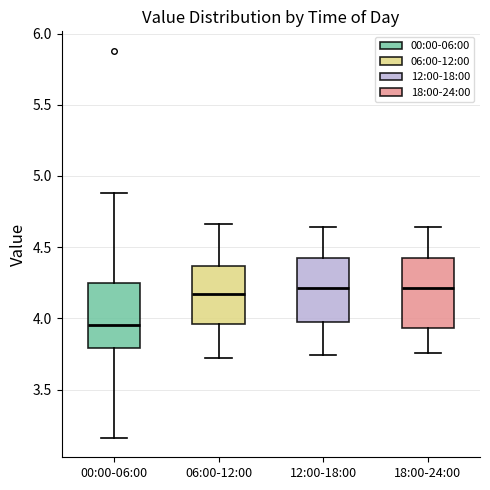

Where is the upper edge of the box for 06:00-12:00 on the y-axis? The values are not printed on the chart, so give them approximately, as read against the axis.

4.35